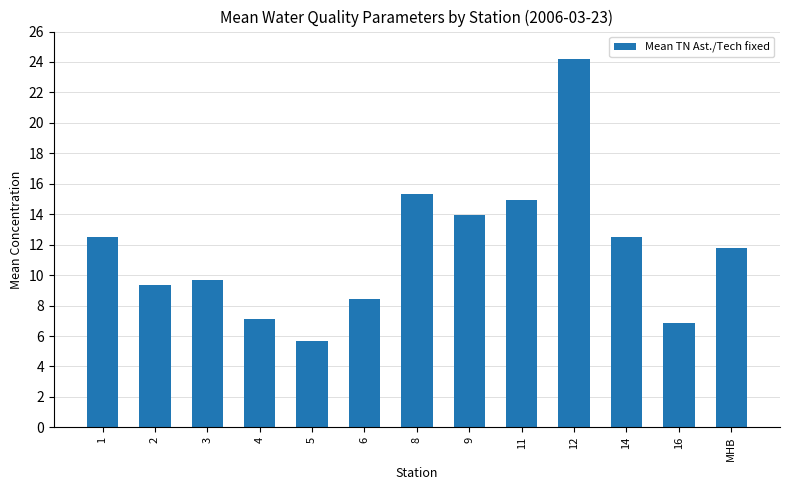

What is the value of the 8th bar from the left?

13.9